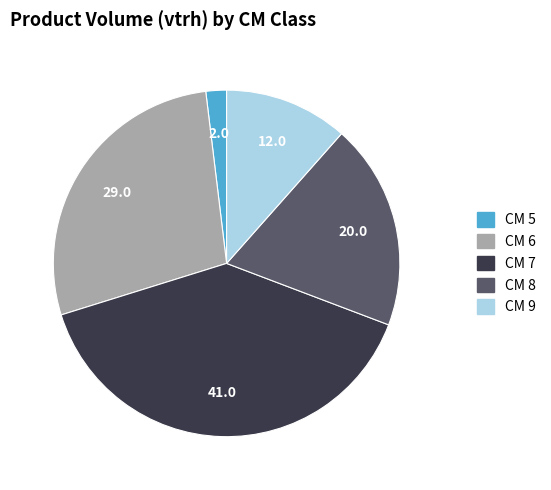

Does any single category account for the majority?

No